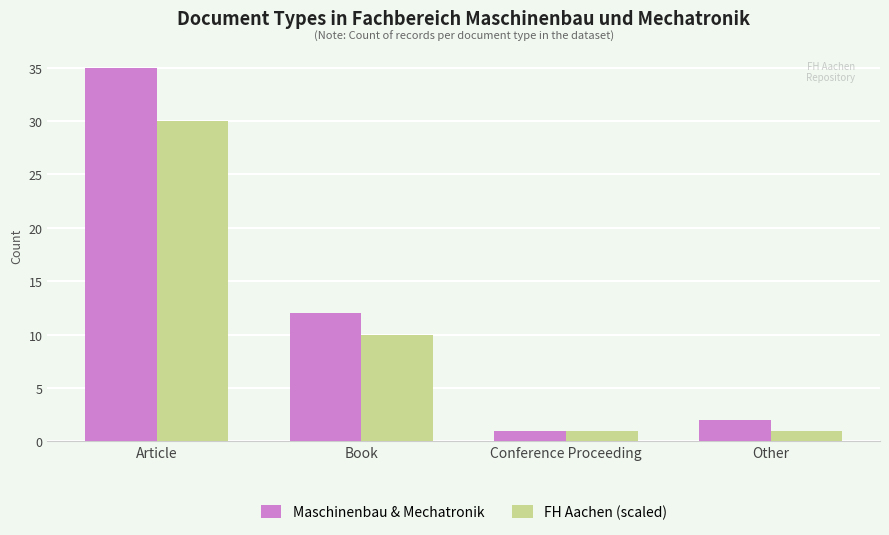

Reading right to left, what are all the values shown in this chart?

Maschinenbau & Mechatronik: 2	1	12	35
FH Aachen (scaled): 1	1	10	30